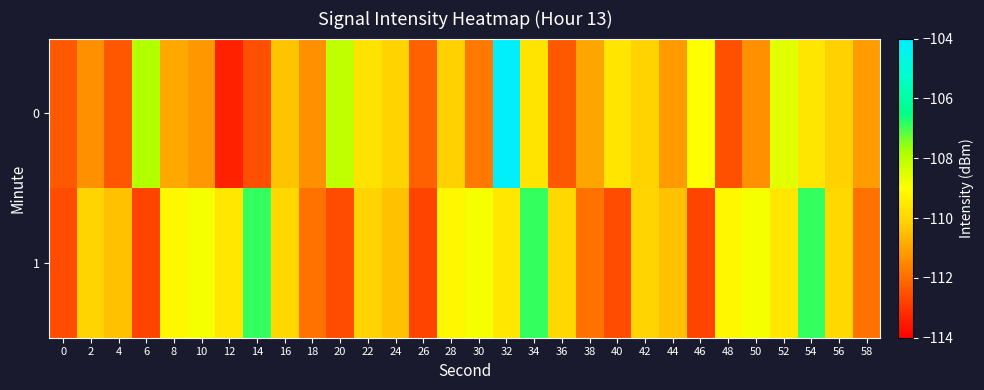

How many series are shown in this chart?

2